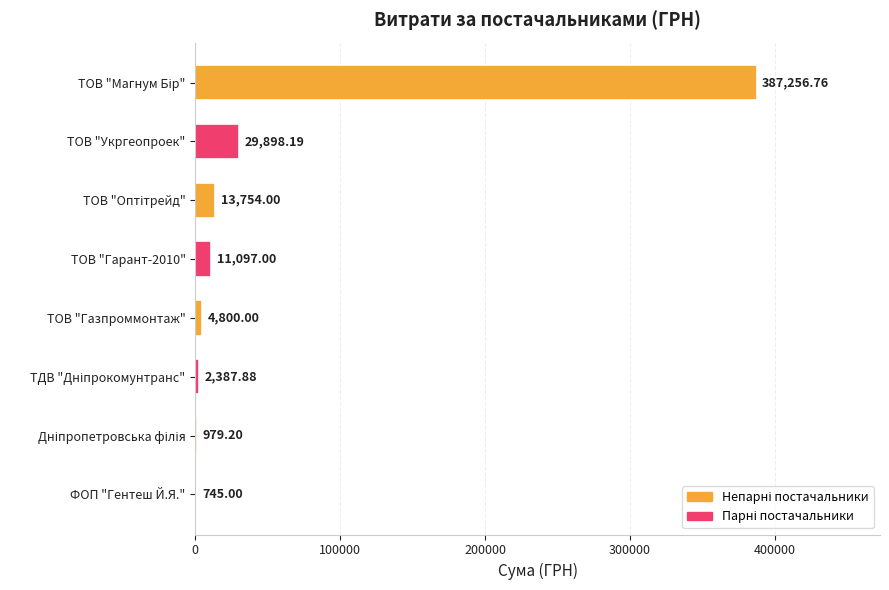

Where is the data nearest to the value 194000?

ТОВ "Укргеопроек"